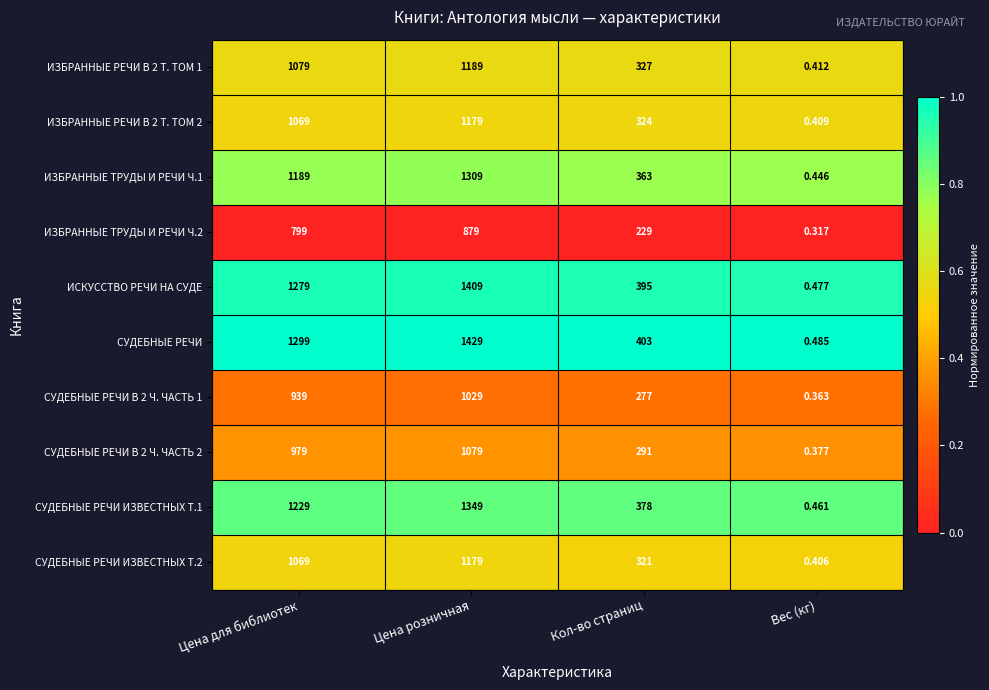

Which series has the largest range (max minus min)?

СУДЕБНЫЕ РЕЧИ